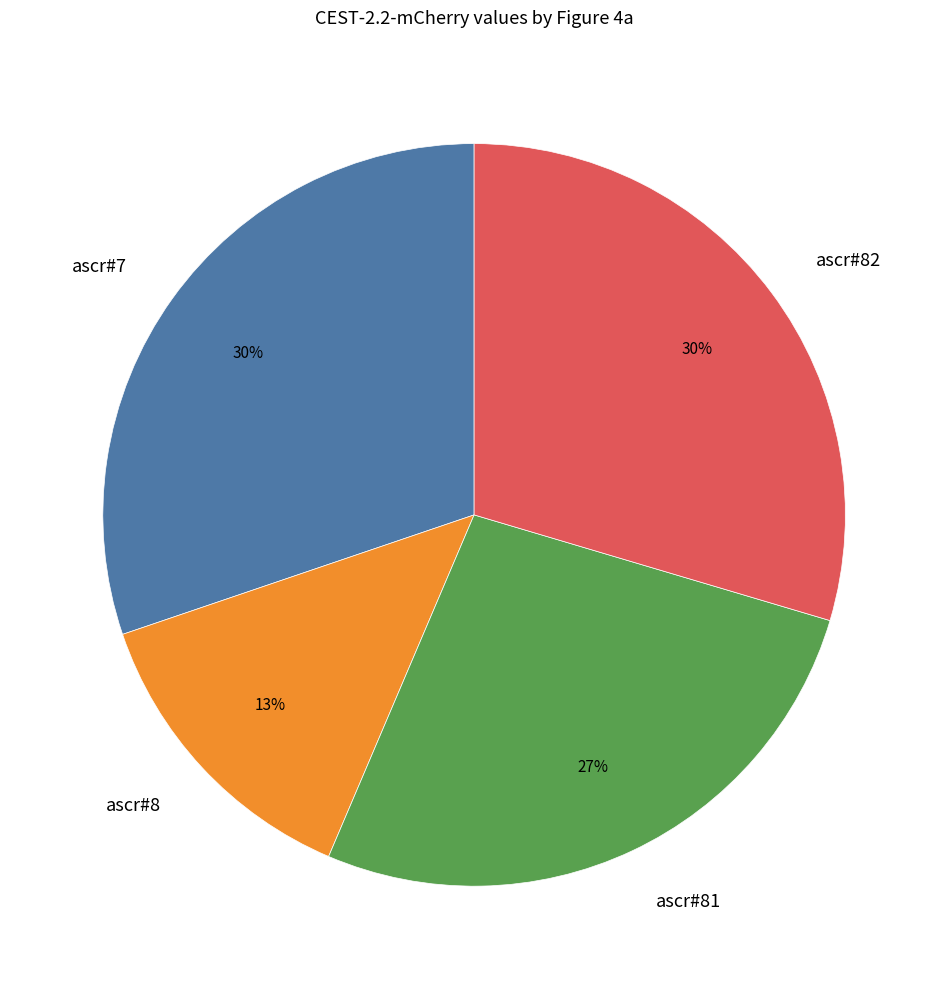

Which category has the smallest portion of the pie?

ascr#8